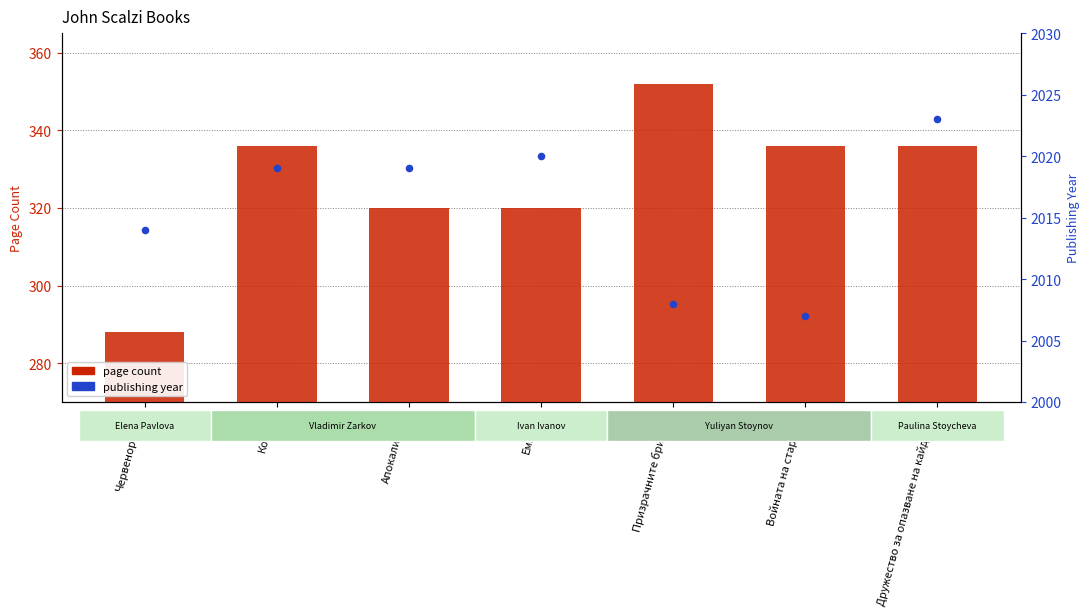

Which series contains the lowest Y value?

page count